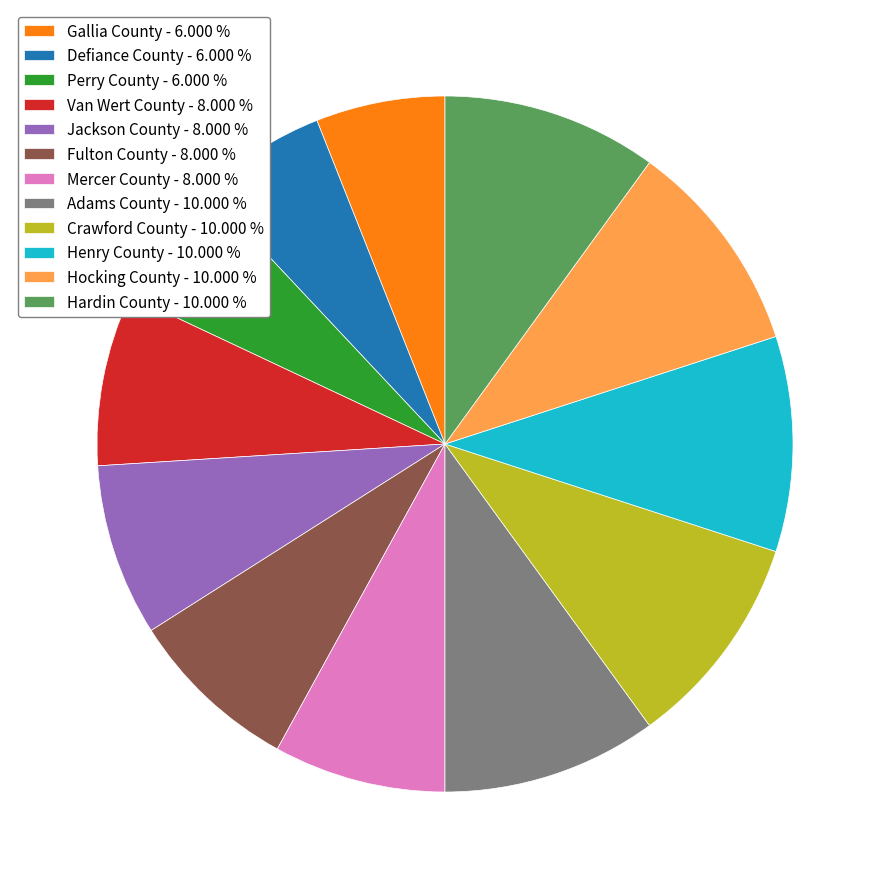

Does any single category account for the majority?

No